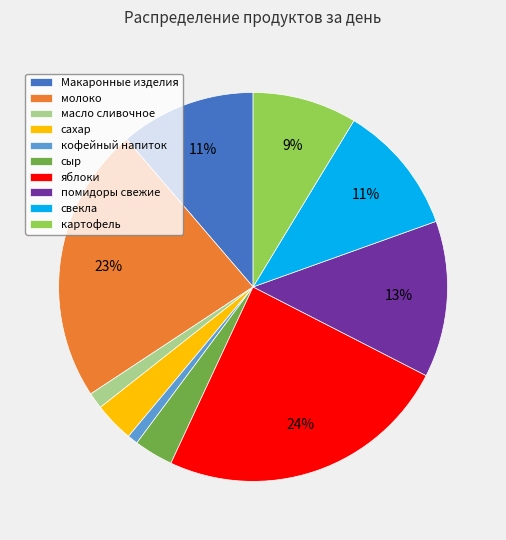

What percentage is the масло сливочное slice, to the nearest percent?

1%